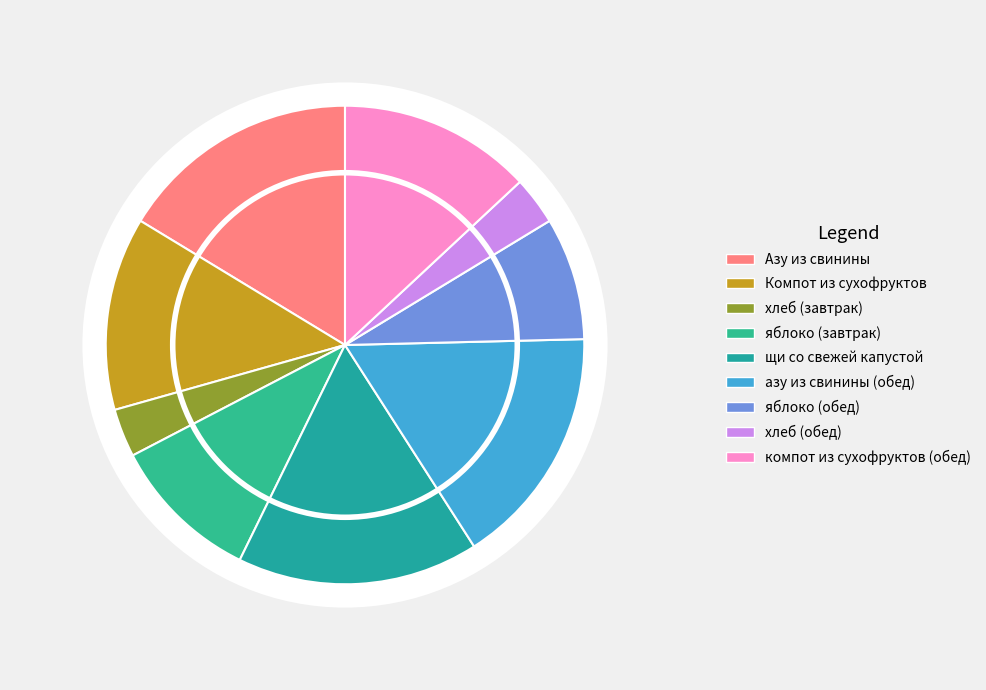

To the nearest percent, what is the combined percentage of Азу из свинины and азу из свинины (обед)?

33%